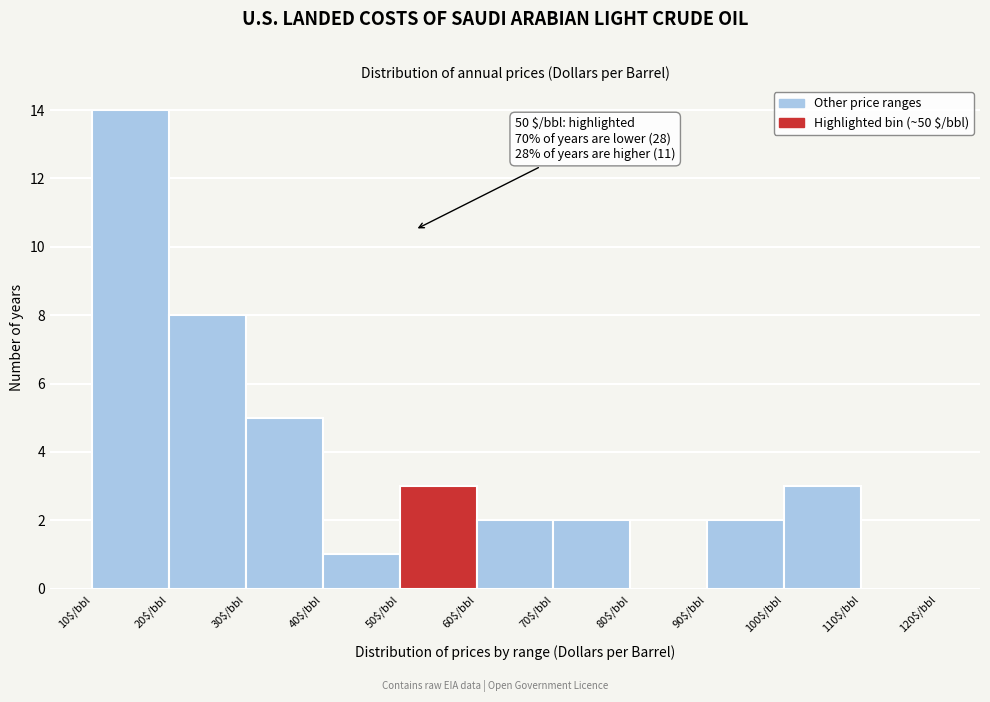

Over which range of the x-axis is the bar tallest?

10 to 20